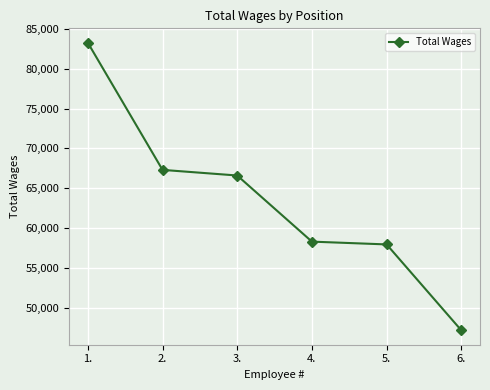

What is the difference between the values at 2. and 4.?

9015